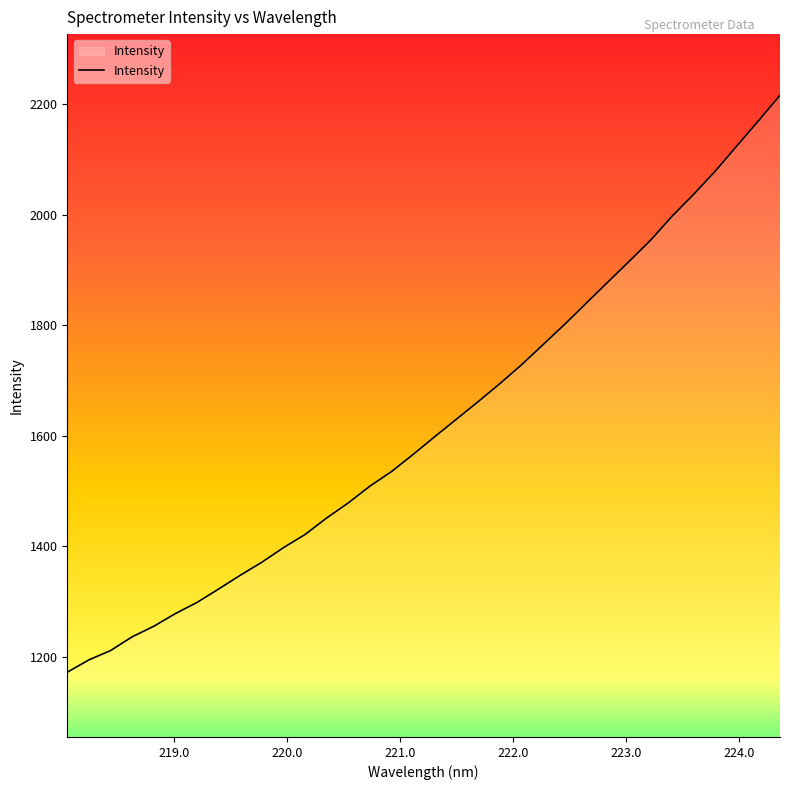

What is the difference between the maximum and minimum values?

1043.9